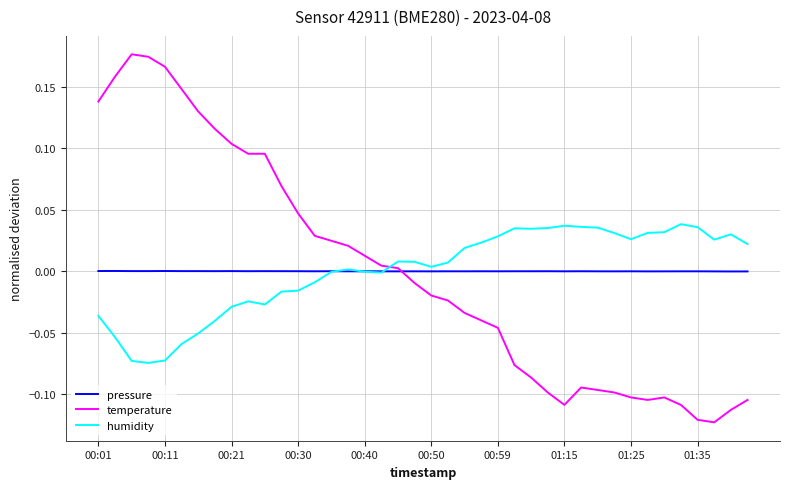

True or false: pressure and temperature cross at least once.

True